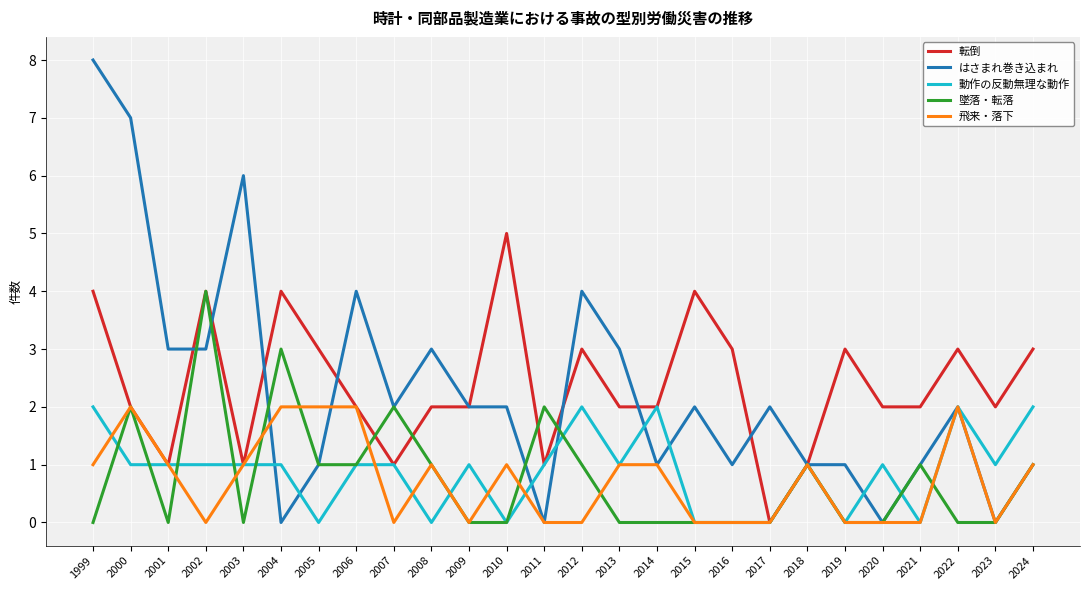

Is the value of 墜落・転落 at 2013 greater than the value of はさまれ巻き込まれ at 2007?

No